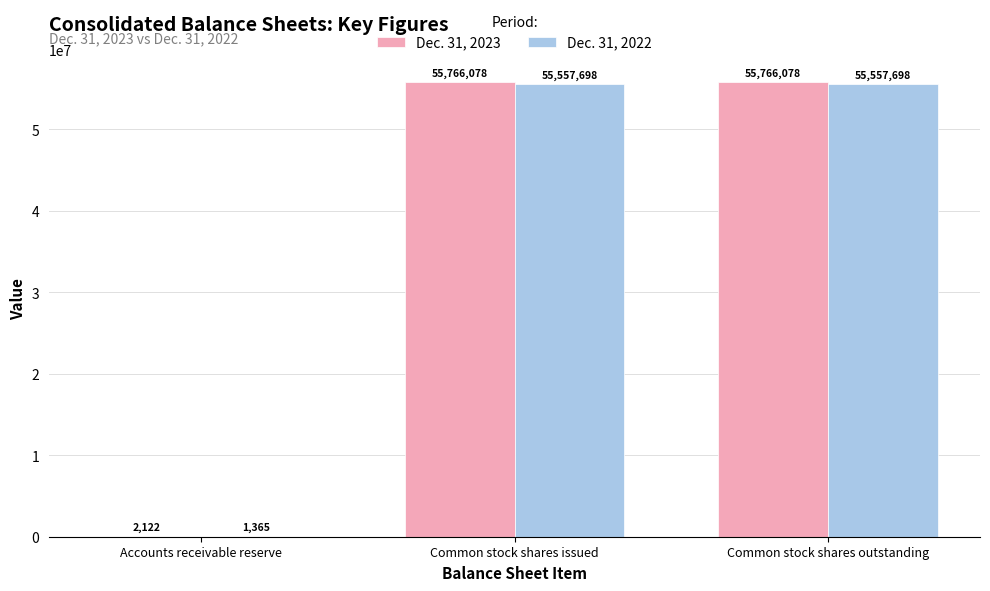

What is the sum of the Dec. 31, 2023 values at Common stock shares issued and Accounts receivable reserve?

55768200